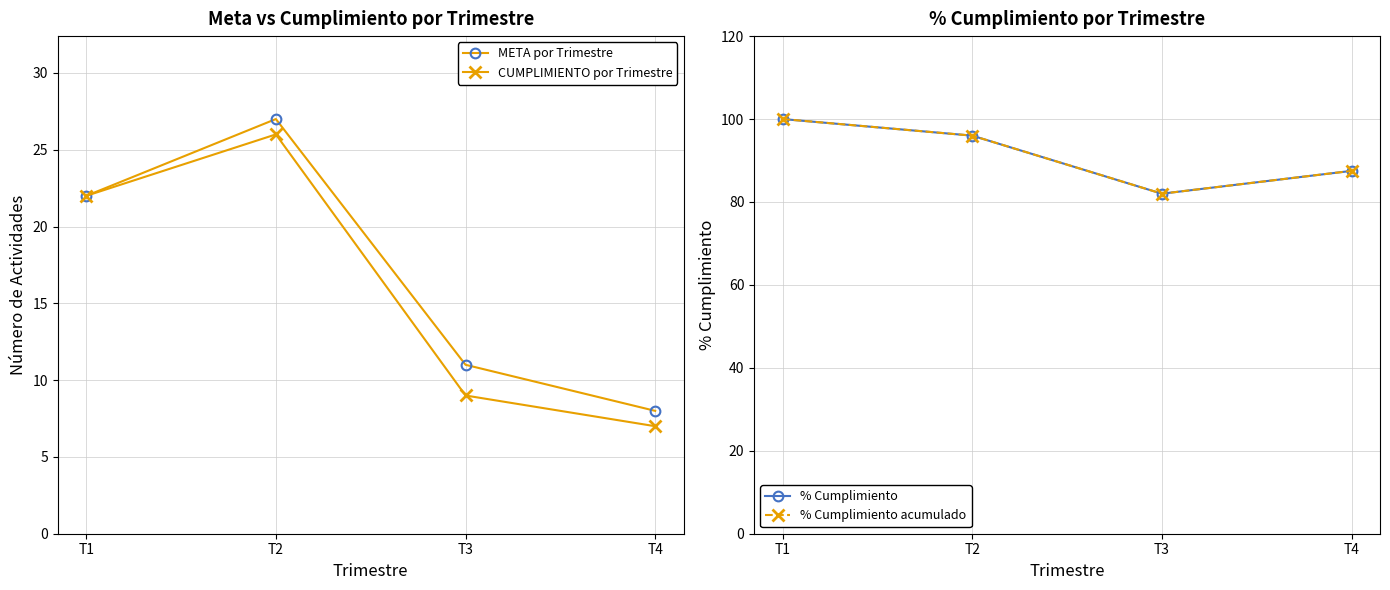

List the series in order of their peak value, lowest first.

CUMPLIMIENTO por Trimestre, META por Trimestre, % Cumplimiento, % Cumplimiento acumulado